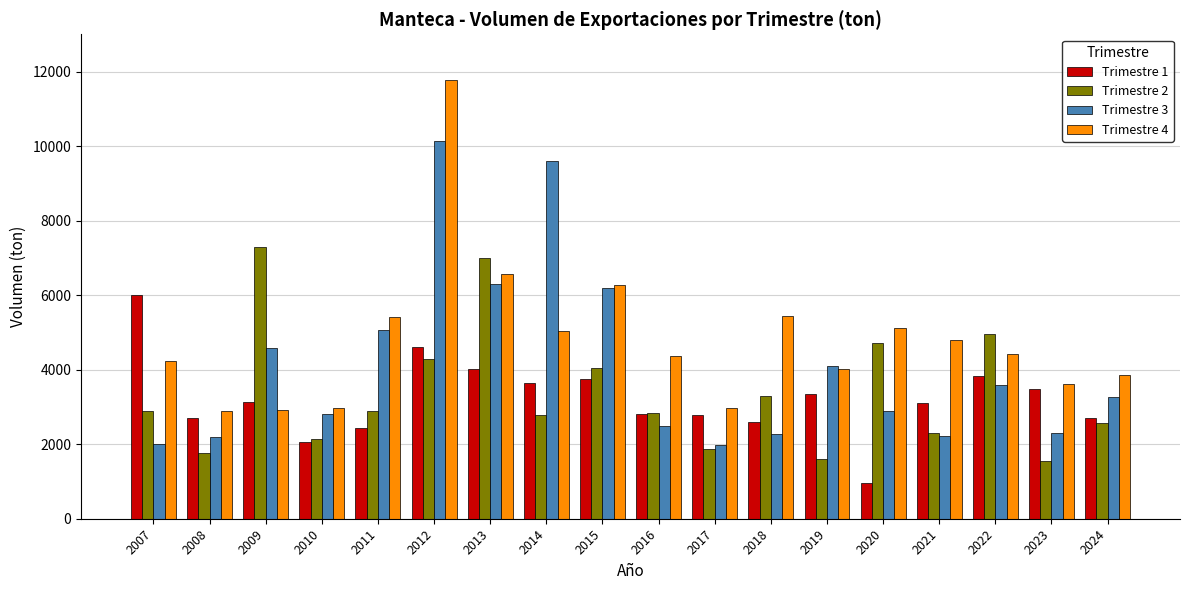

True or false: Trimestre 3 has a value of 4586.7 at 2009.

True